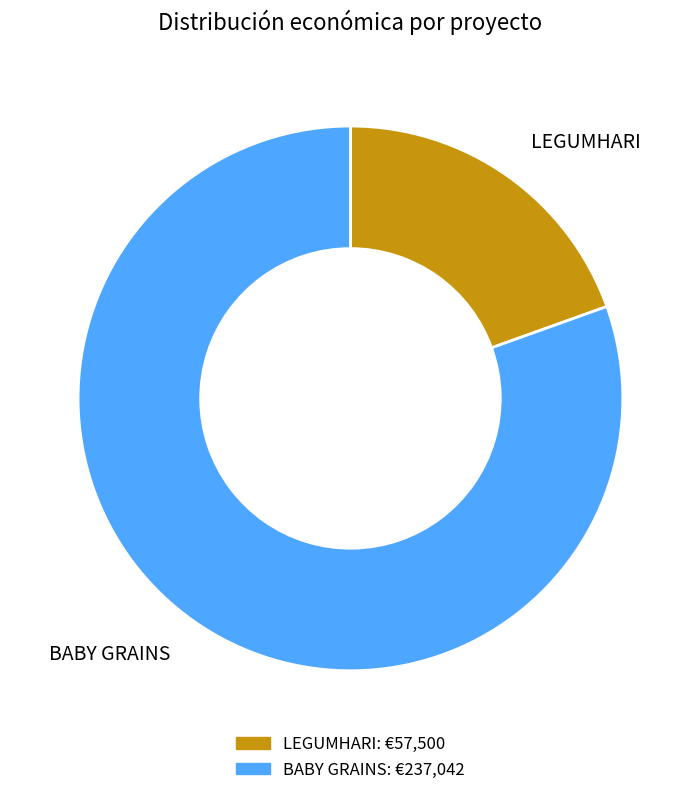

True or false: BABY GRAINS accounts for 80% of the total.

True